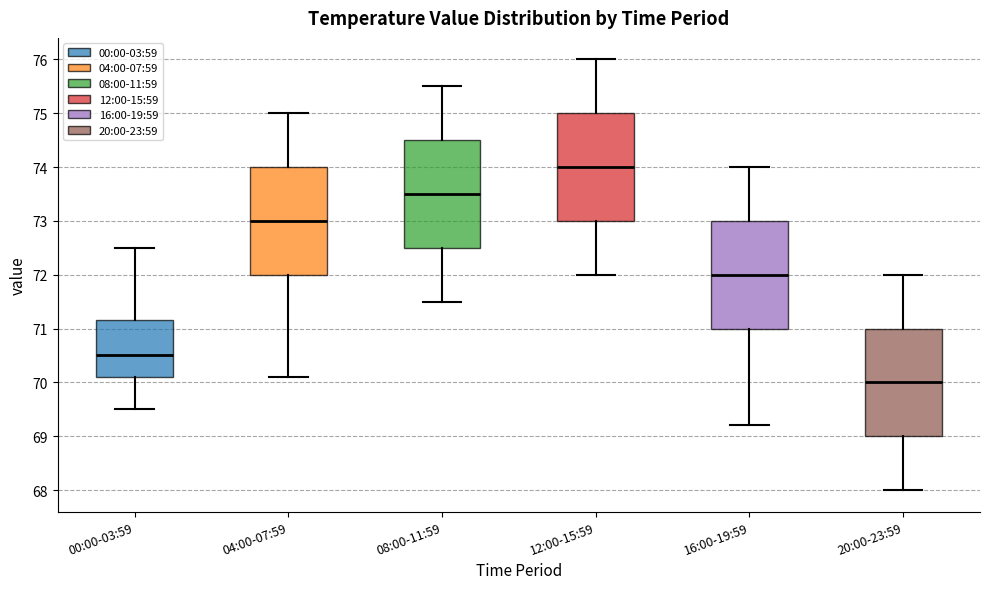

Which box has the highest median line?

12:00-15:59